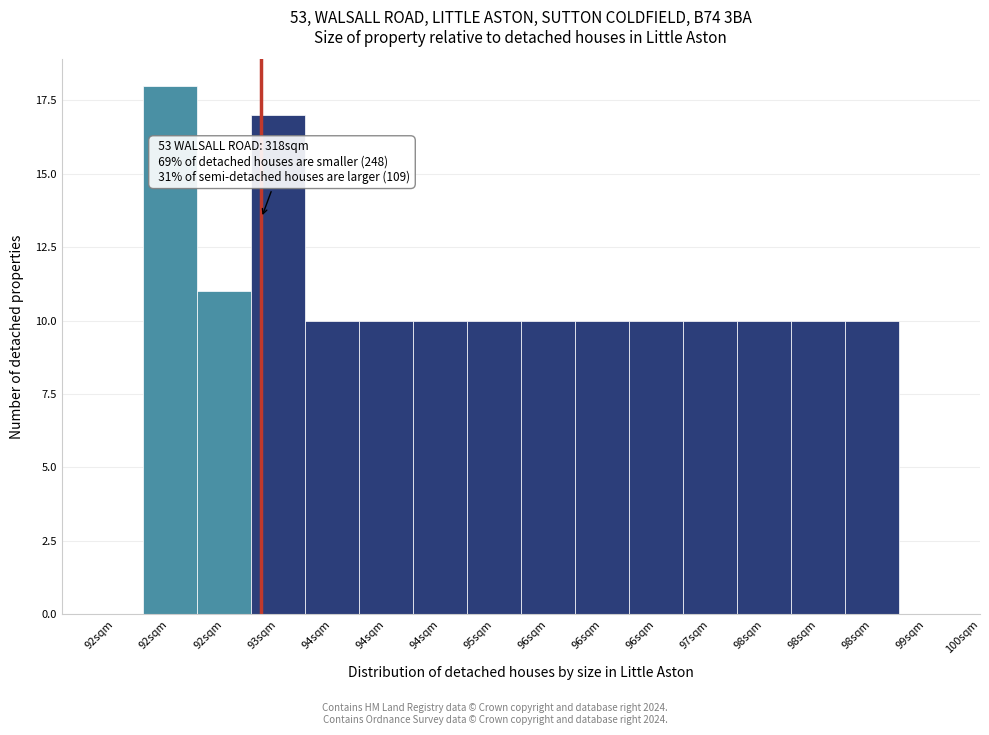

Are the bars horizontal?

No